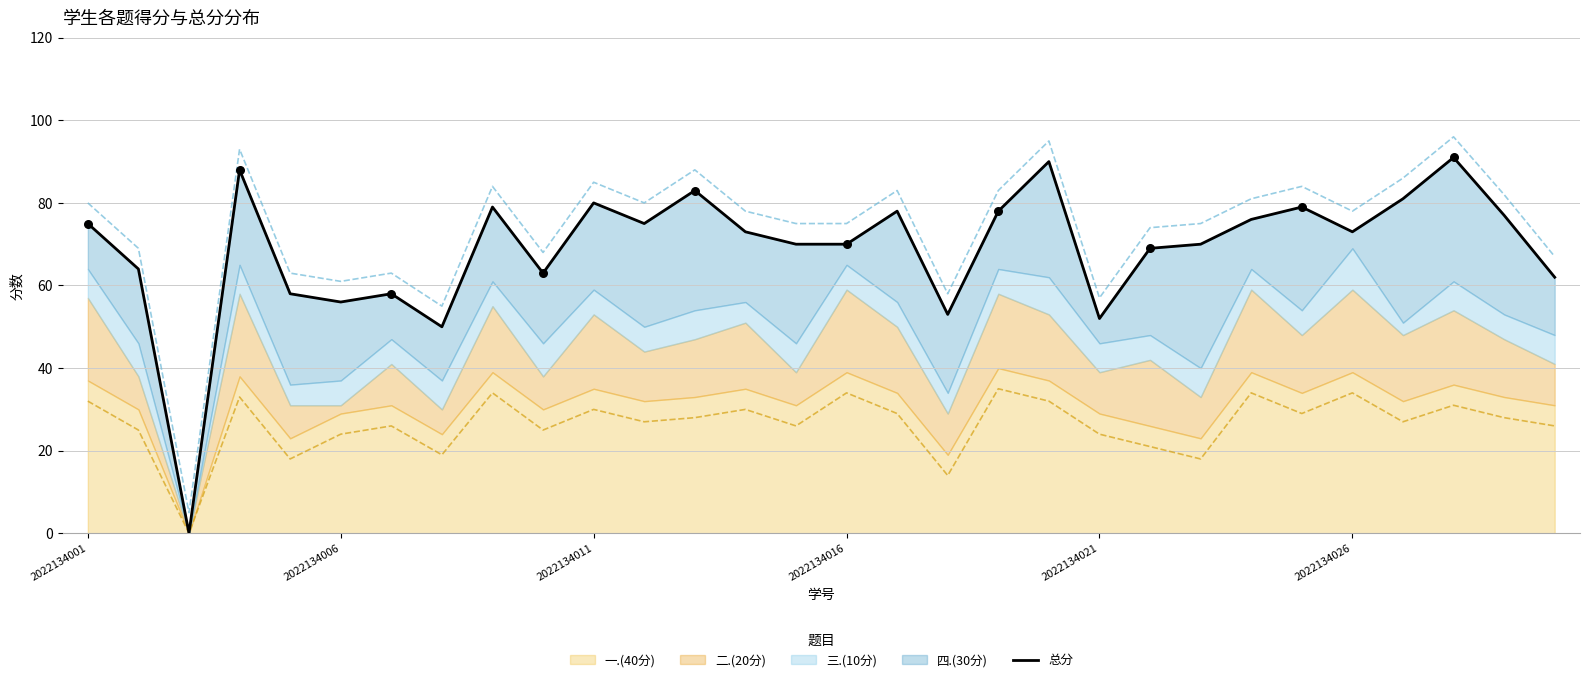

What is the ratio of the value at 11 to the value at 20?

1.4